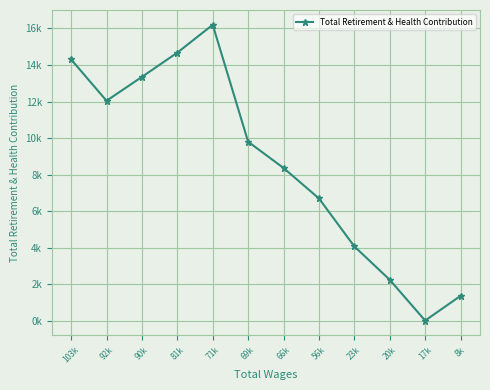

What is the value of the 1st point from the left?

14304